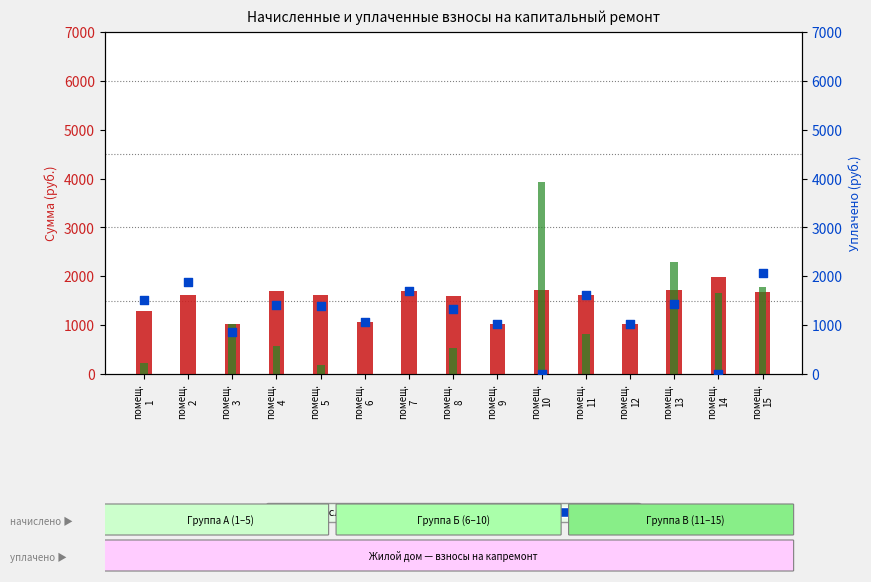

At how many categories does at least one series exceed 2568?

1